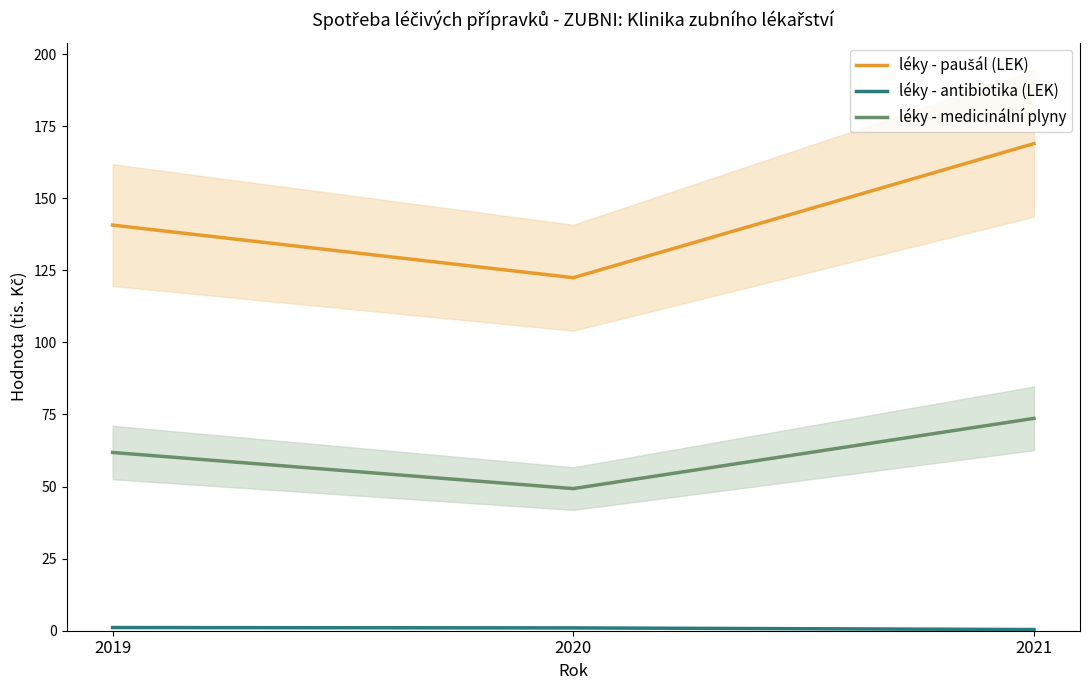

What is the total value across all series at 2019?

203.6